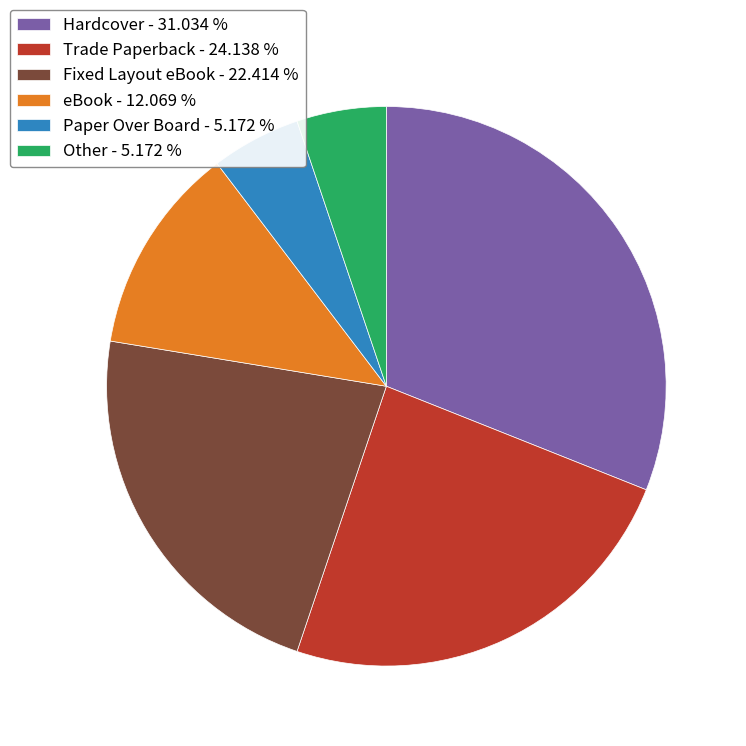

What is the ratio of the value at Fixed Layout eBook - 22.414 % to the value at eBook - 12.069 %?

1.9